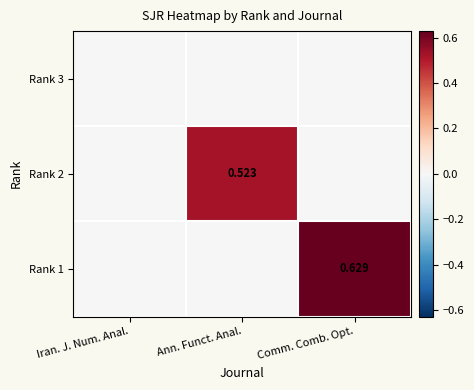

True or false: Rank 1 has a value of 0.0 at Iran. J. Num. Anal..

True